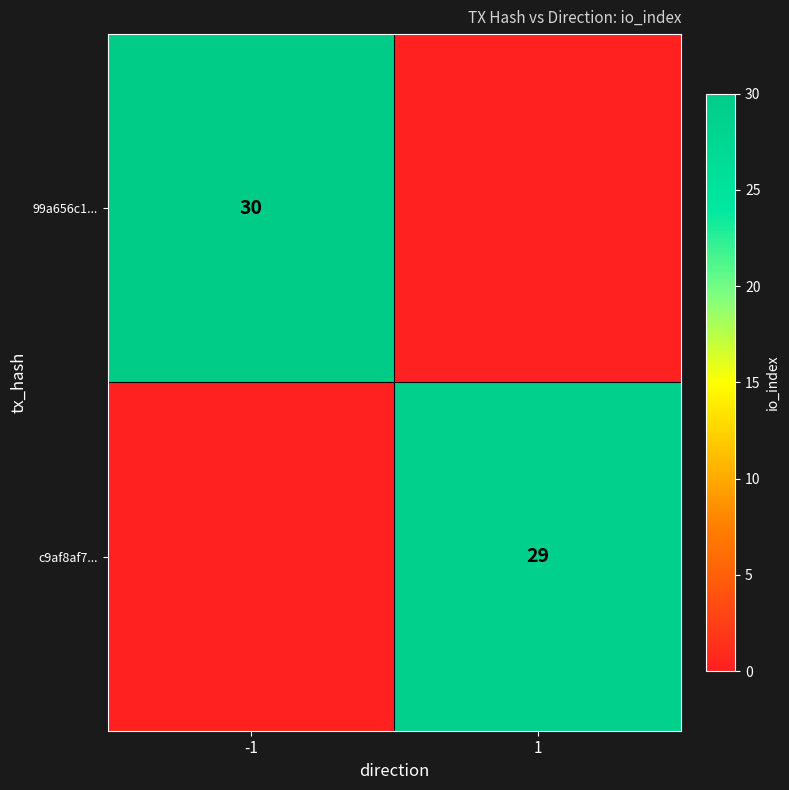

The c9af8af7... series shows 29 at 1. True or false?

True